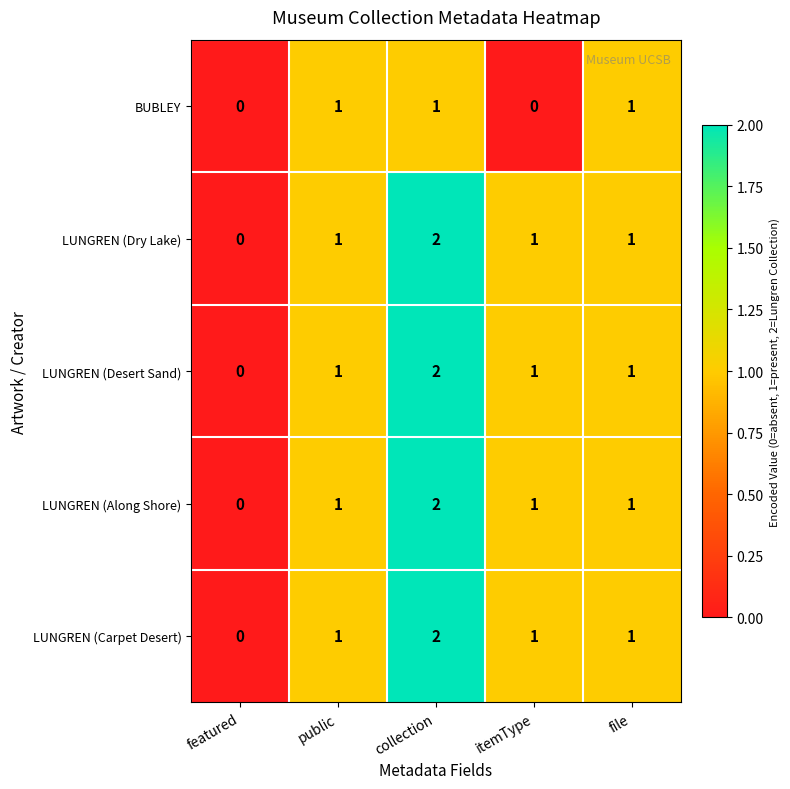

The value of LUNGREN (Along Shore) at itemType is 0. True or false?

False